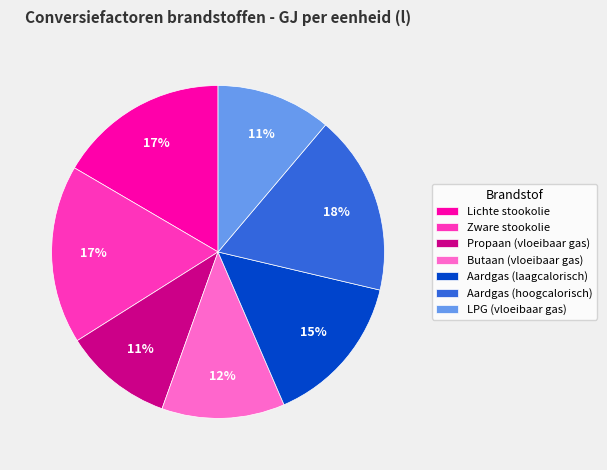

The Propaan (vloeibaar gas) slice represents 23% of the pie. True or false?

False